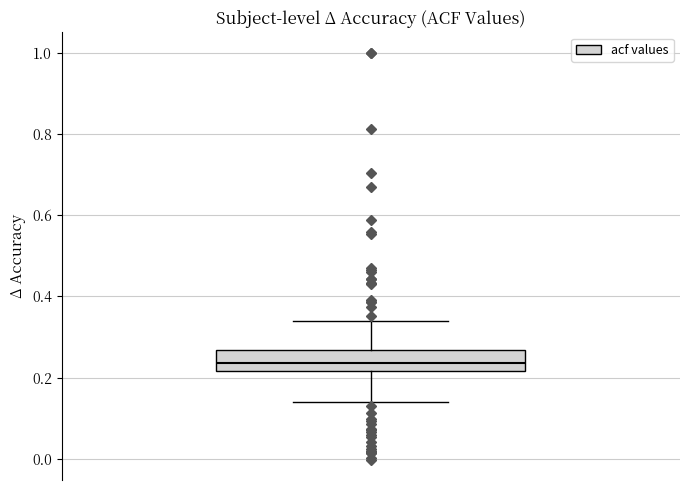

Transcribe this box plot: give where the median line is, the range the box spans, and where the two whiskers end, as read against the y-axis. The values are not printed on the chart, so give them approximately, as read against the axis.

median 0.24, box 0.22 to 0.26, whiskers 0.14 to 0.34